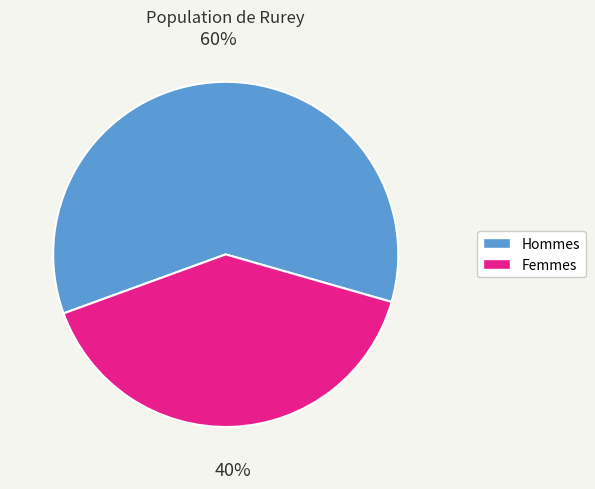

Is there any slice that represents more than half of the pie?

Yes